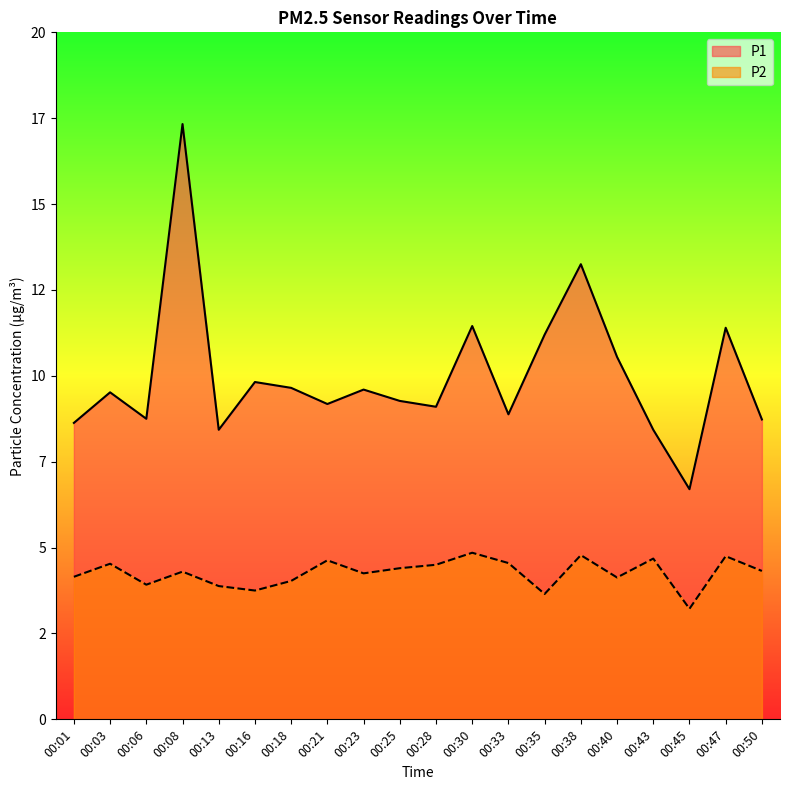

True or false: P1 and P2 cross at least once.

False